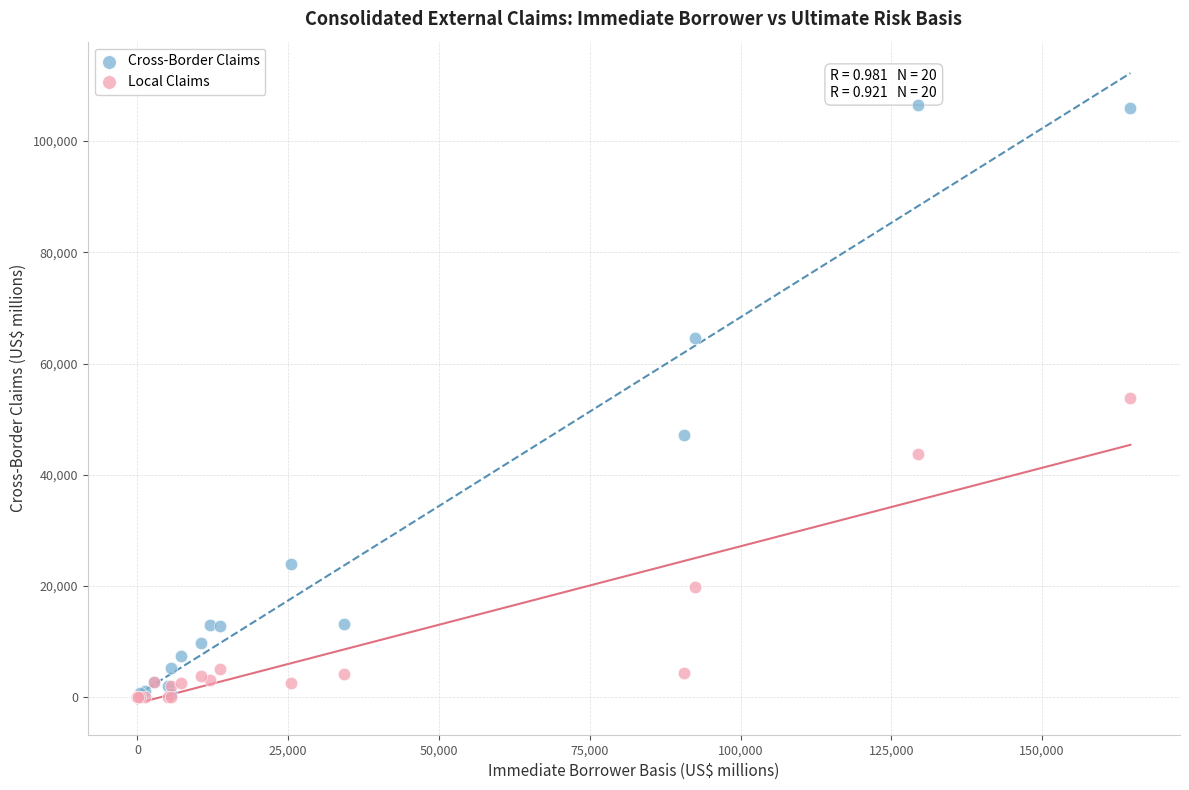

In the Local Claims series, what Y value is closest to 26885?

19850